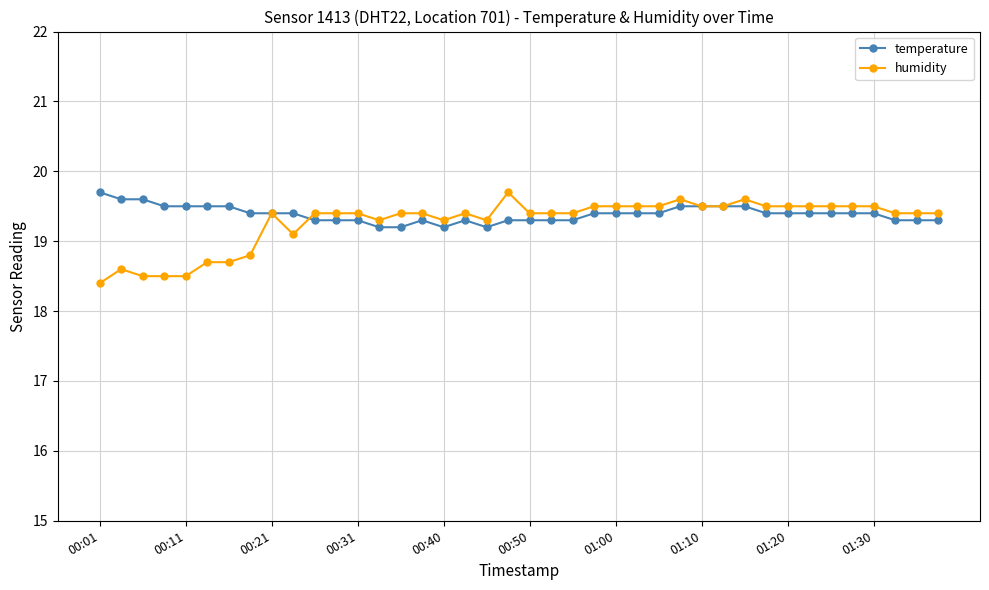

What is the value of the temperature point at the 30th from the left?

19.5